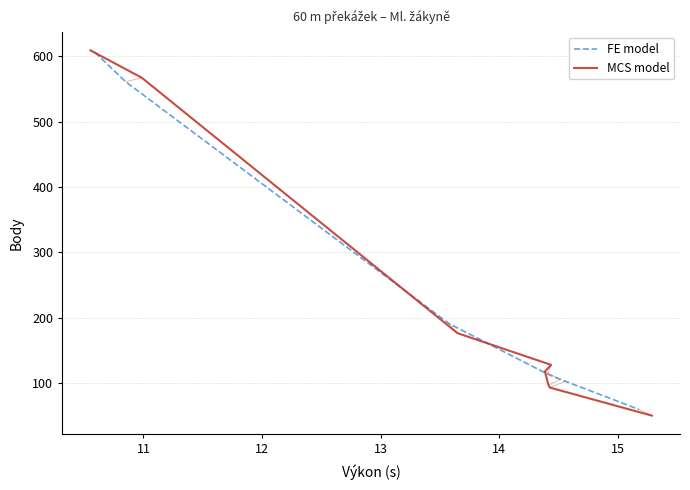

What are all the series names shown in the legend?

FE model, MCS model